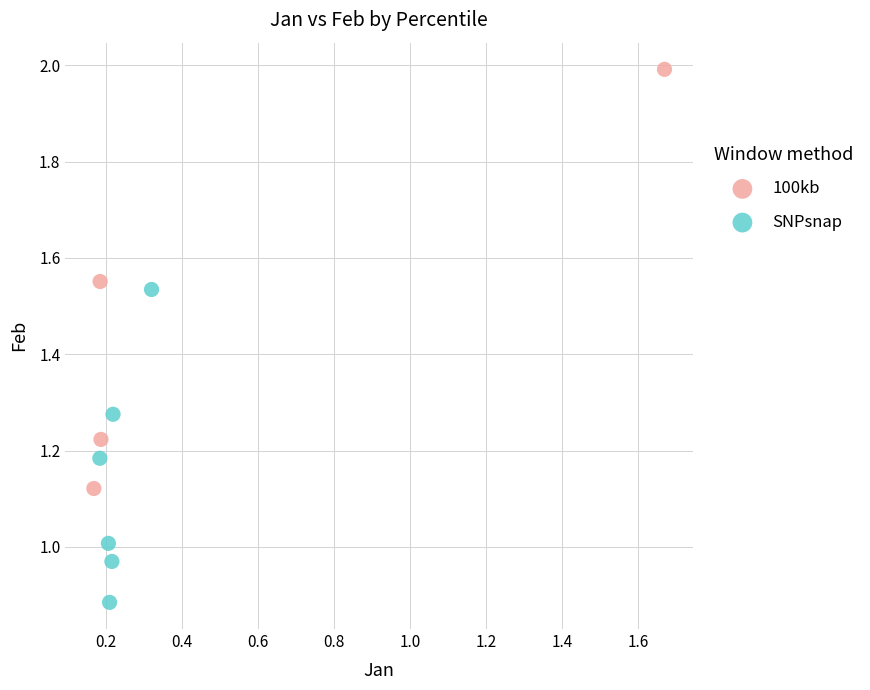

Which series has the largest Y range (max minus min)?

100kb